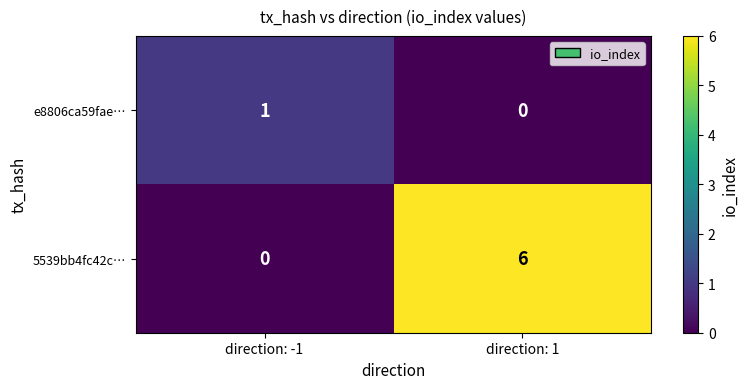

How many data points in 5539bb4fc42c… are less than 6?

1